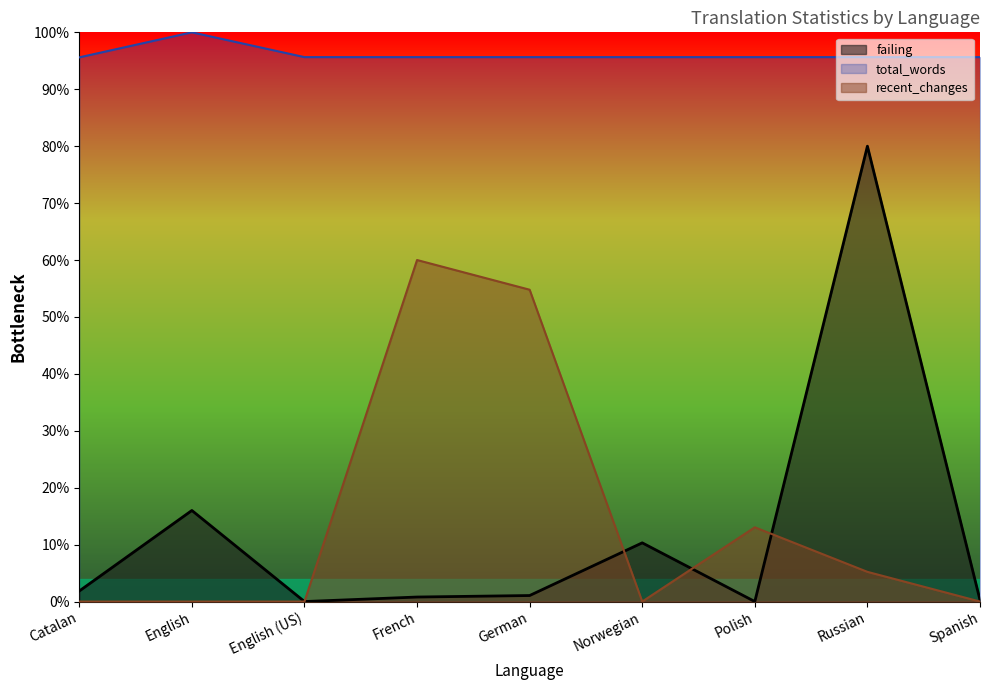

Reading left to right, extract all data points from this chart.

failing: Catalan=1.9	English=16.0	English (US)=0.0	French=0.8	German=1.1	Norwegian=10.3	Polish=0.0	Russian=80.0	Spanish=0.3
total_words: Catalan=95.6	English=100.0	English (US)=95.6	French=95.6	German=95.6	Norwegian=95.6	Polish=95.6	Russian=95.6	Spanish=95.6
recent_changes: Catalan=0.0	English=0.0	English (US)=0.0	French=60.0	German=54.8	Norwegian=0.0	Polish=13.0	Russian=5.2	Spanish=0.0